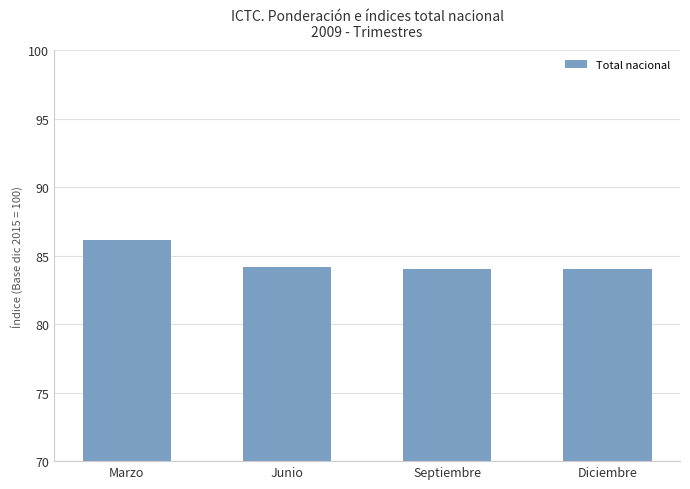

What is the approximate value at Marzo?

86.1